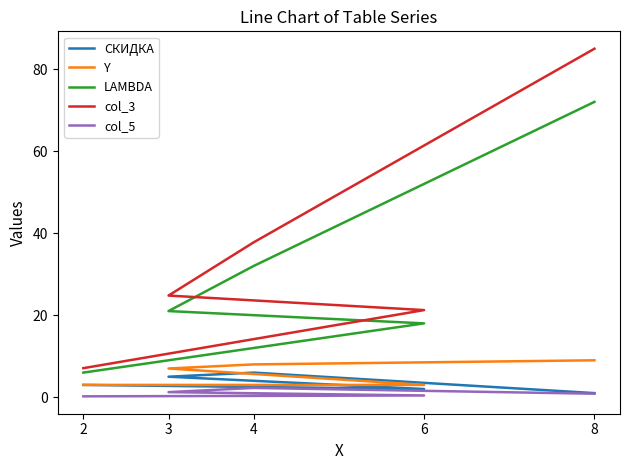

Which series has the largest range (max minus min)?

col_3